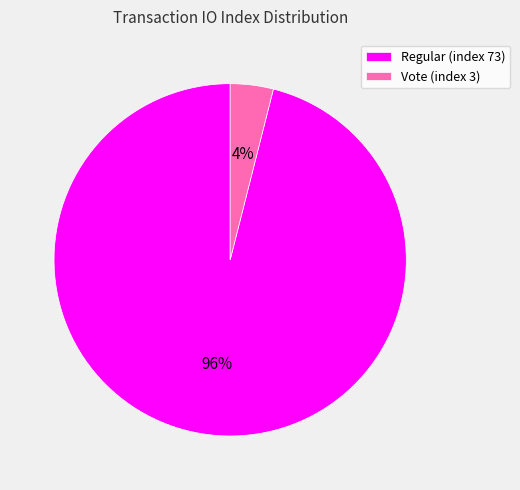

How many slices are in this pie chart?

2